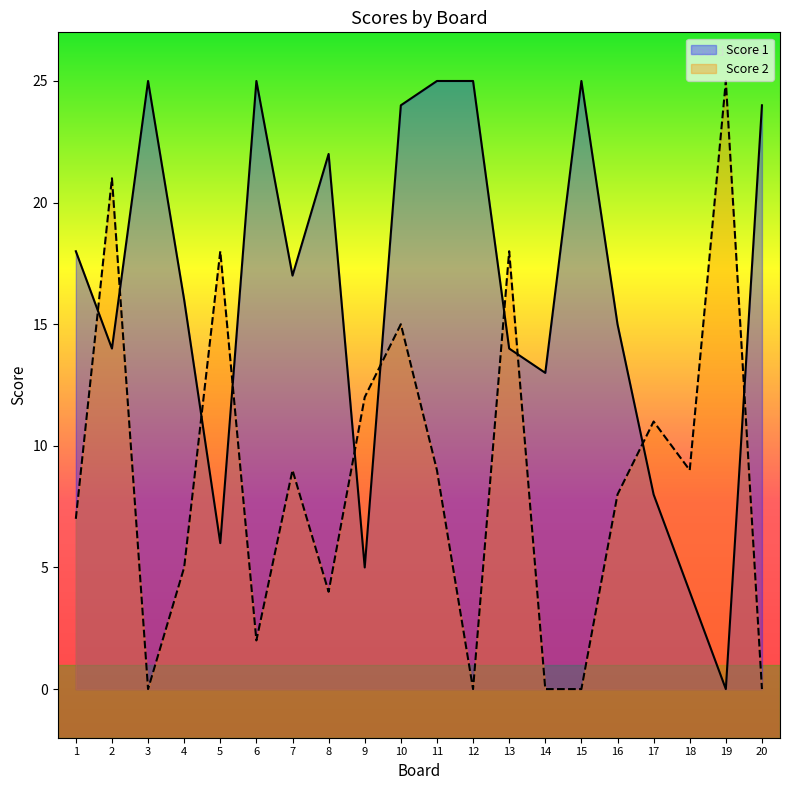

Reading left to right, transcribe all the data shown in this chart.

Score 1: 18	14	25	16	6	25	17	22	5	24	25	25	14	13	25	15	8	4	0	24
Score 2: 7	21	0	5	18	2	9	4	12	15	9	0	18	0	0	8	11	9	25	0